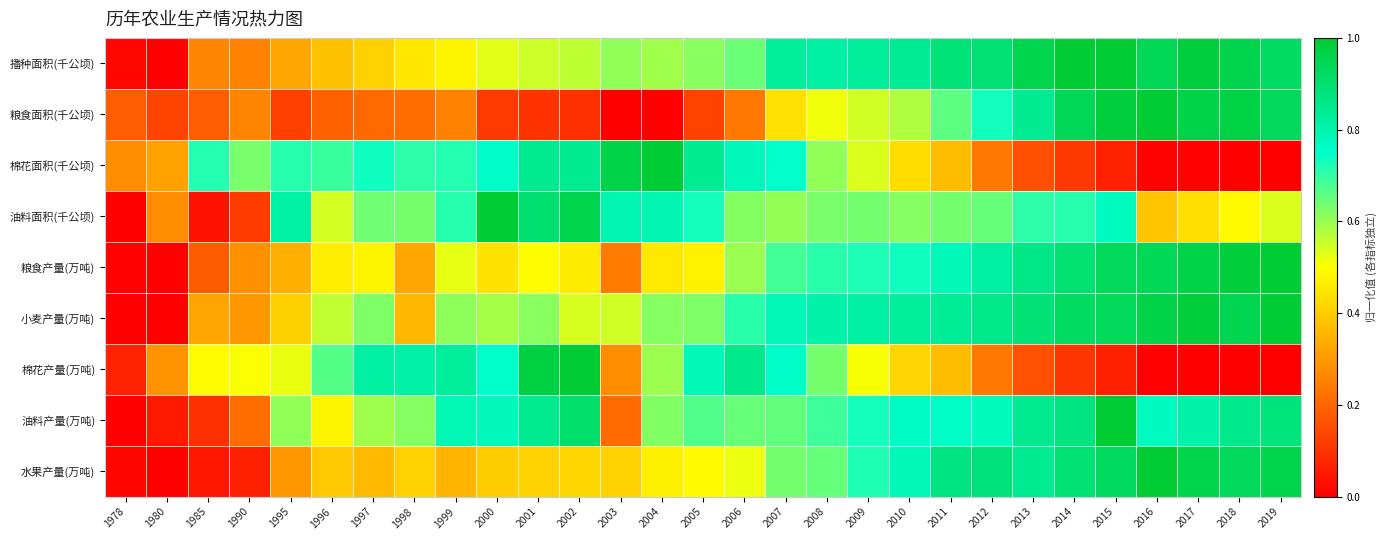

Count the number of categories in the chart.

29